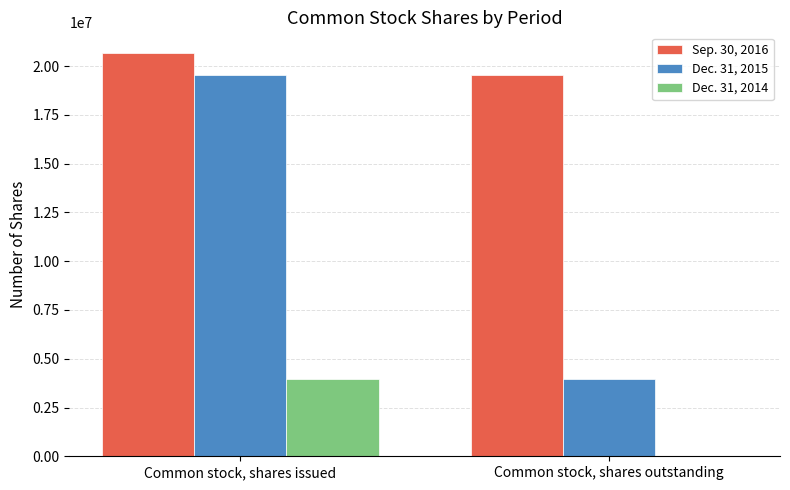

Which series changed the most between Common stock, shares issued and Common stock, shares outstanding?

Dec. 31, 2015